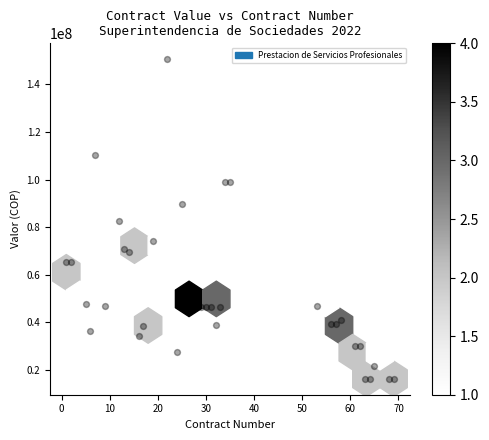

What is the range of Y values (max minus min)?

134381321